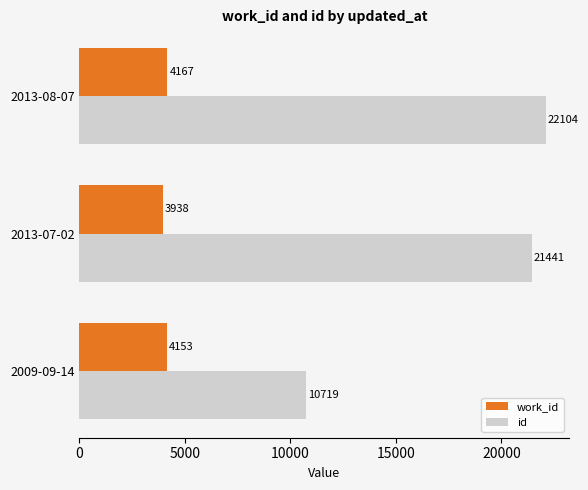

What is the sum of the id values at 2013-08-07 and 2009-09-14?

32823